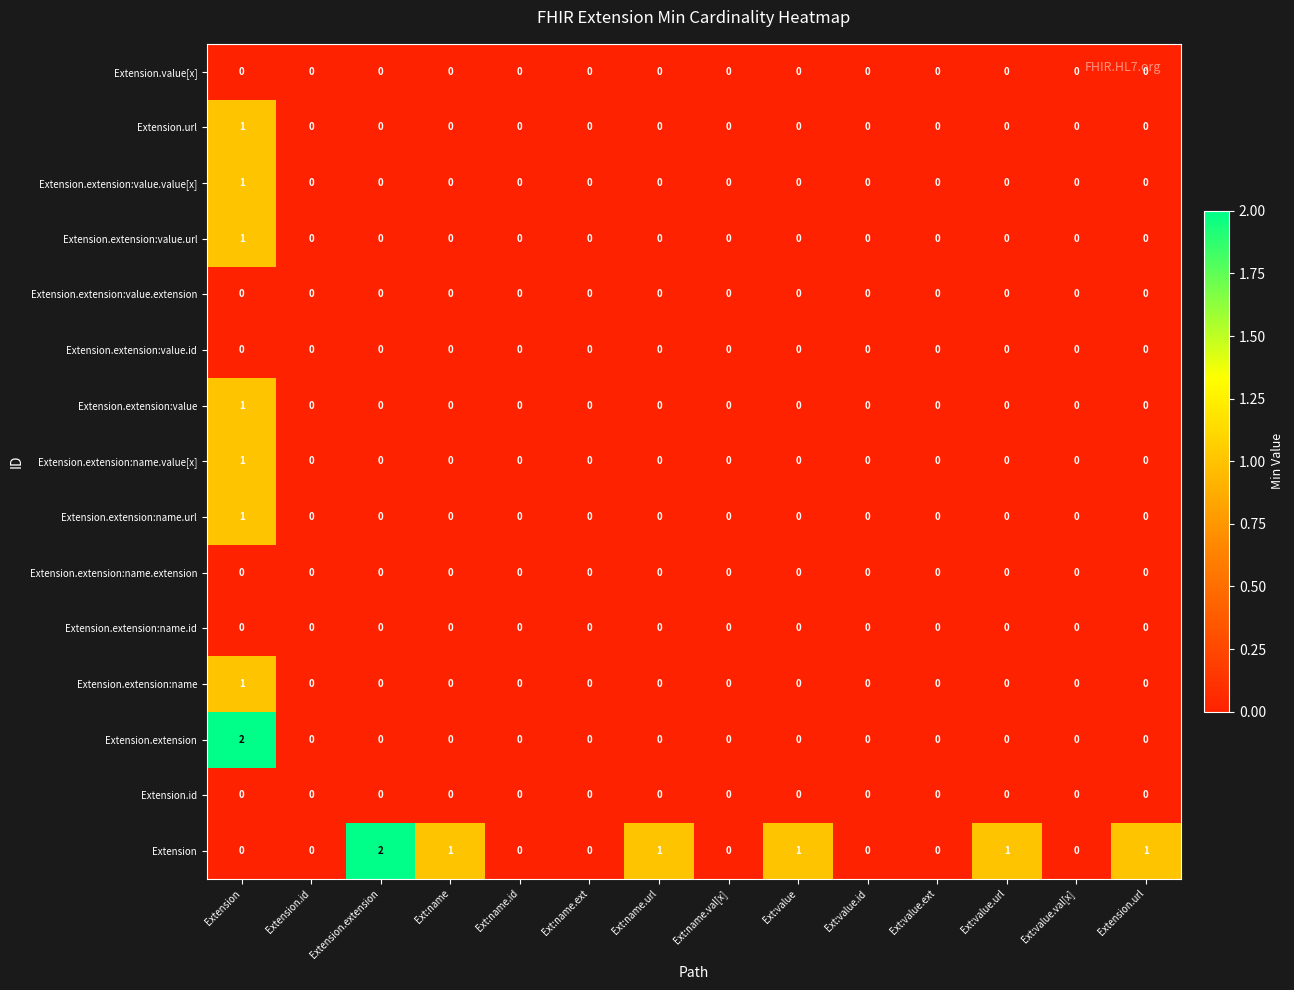

Between Extension and Ext:name.val[x], which series saw the biggest shift?

Extension.extension